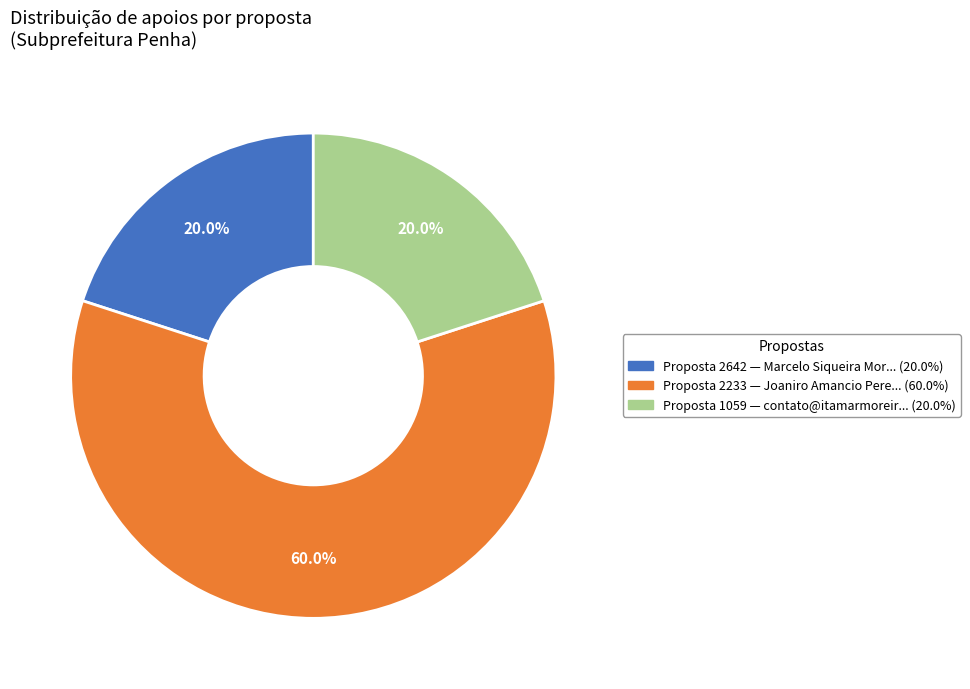

Does any single category account for the majority?

Yes